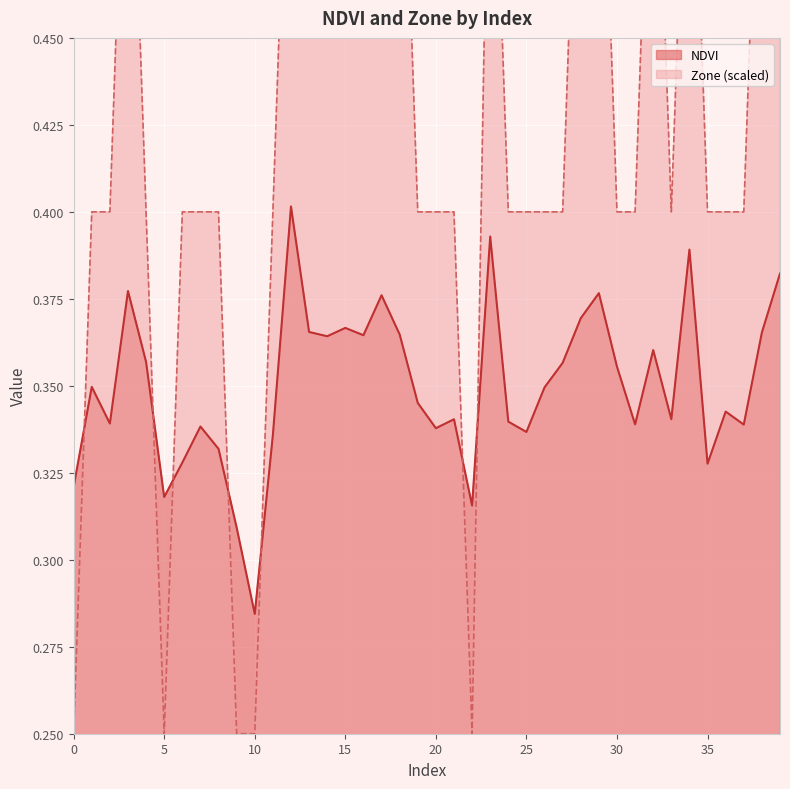

How many lines are shown in the chart?

2